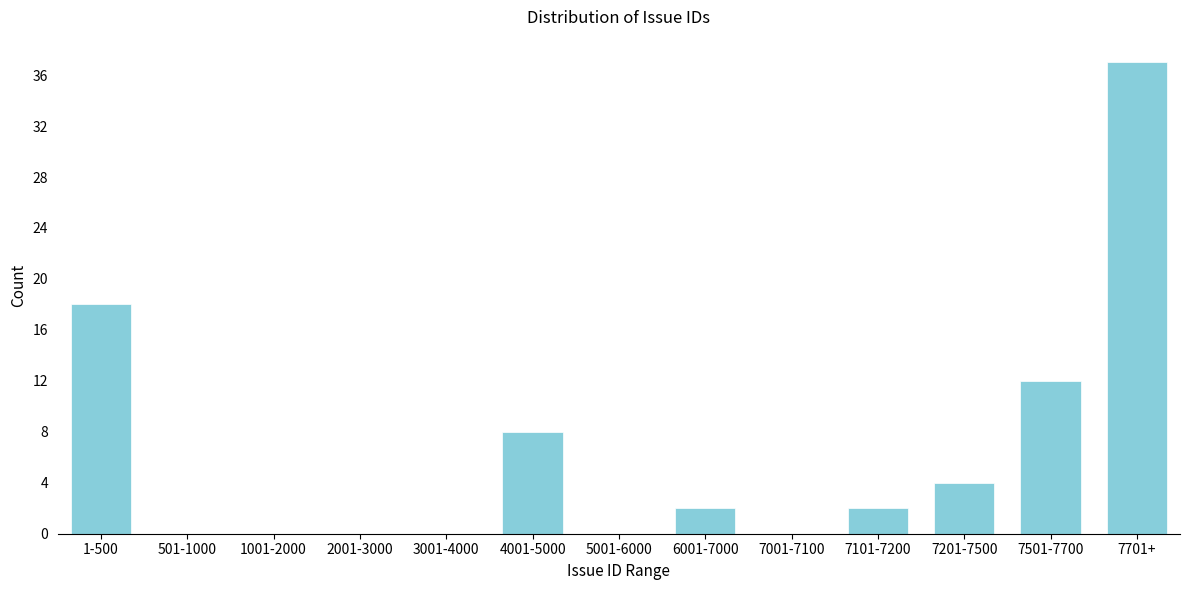

Reading left to right, transcribe all the data shown in this chart.

1-500=18	501-1000=0	1001-2000=0	2001-3000=0	3001-4000=0	4001-5000=8	5001-6000=0	6001-7000=2	7001-7100=0	7101-7200=2	7201-7500=4	7501-7700=12	7701+=37